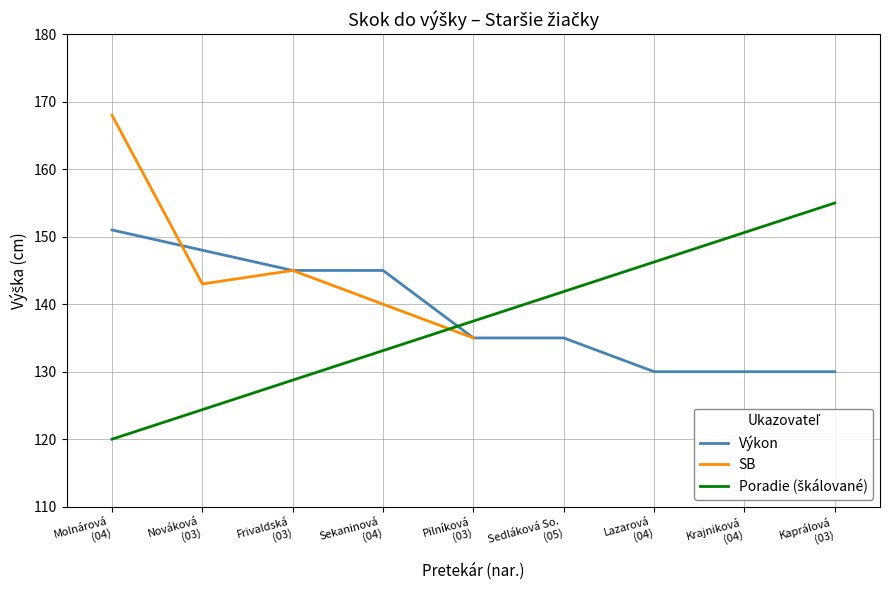

Between Lazarová
(04) and Sekaninová
(04), which is larger?

Sekaninová
(04)